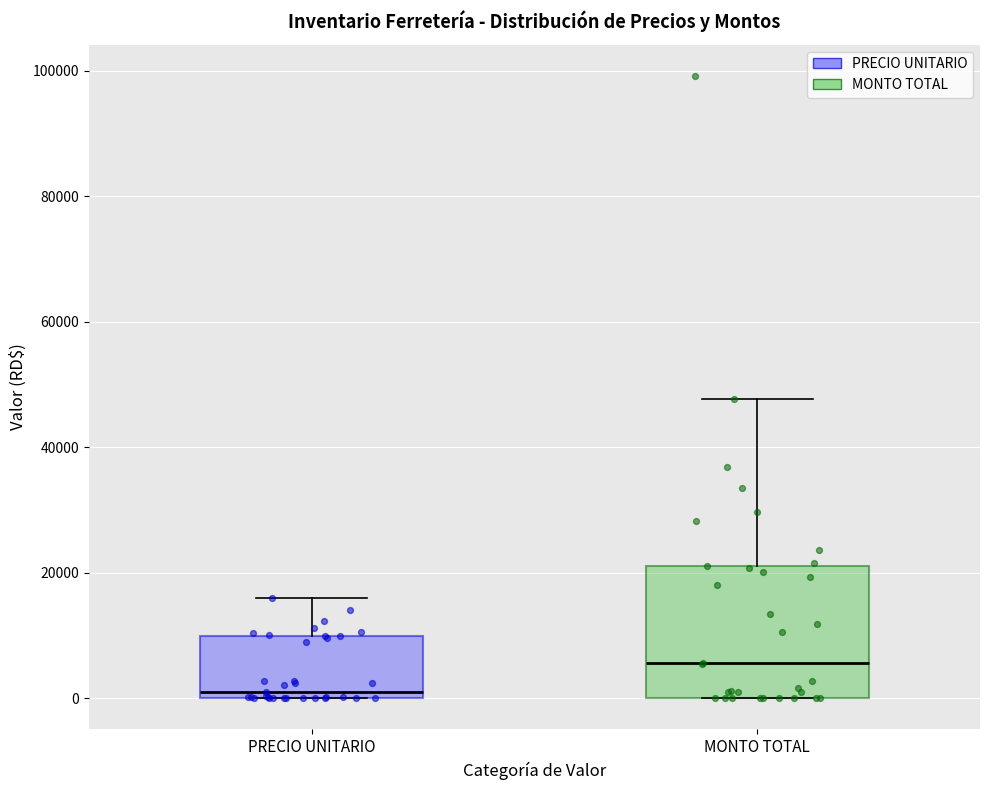

Where is the lower edge of the box for MONTO TOTAL on the y-axis? The values are not printed on the chart, so give them approximately, as read against the axis.

0